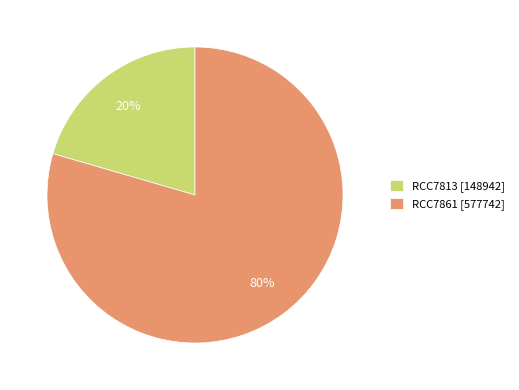

Which has a higher value, RCC7813 or RCC7861?

RCC7861